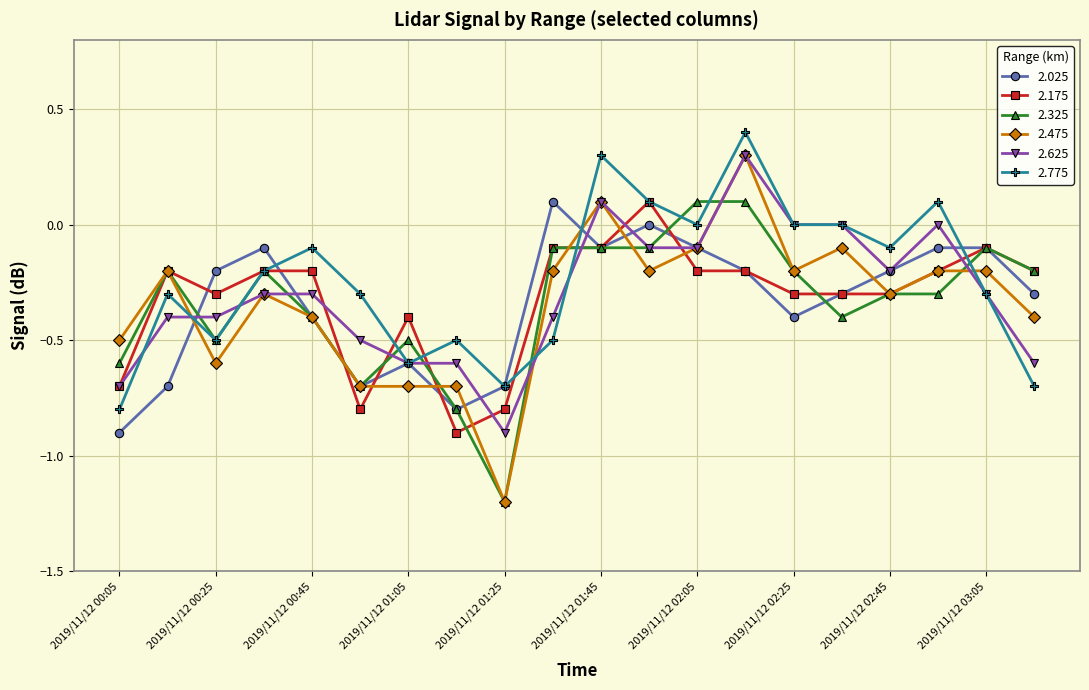

Which series has the widest spread of values?

2.475